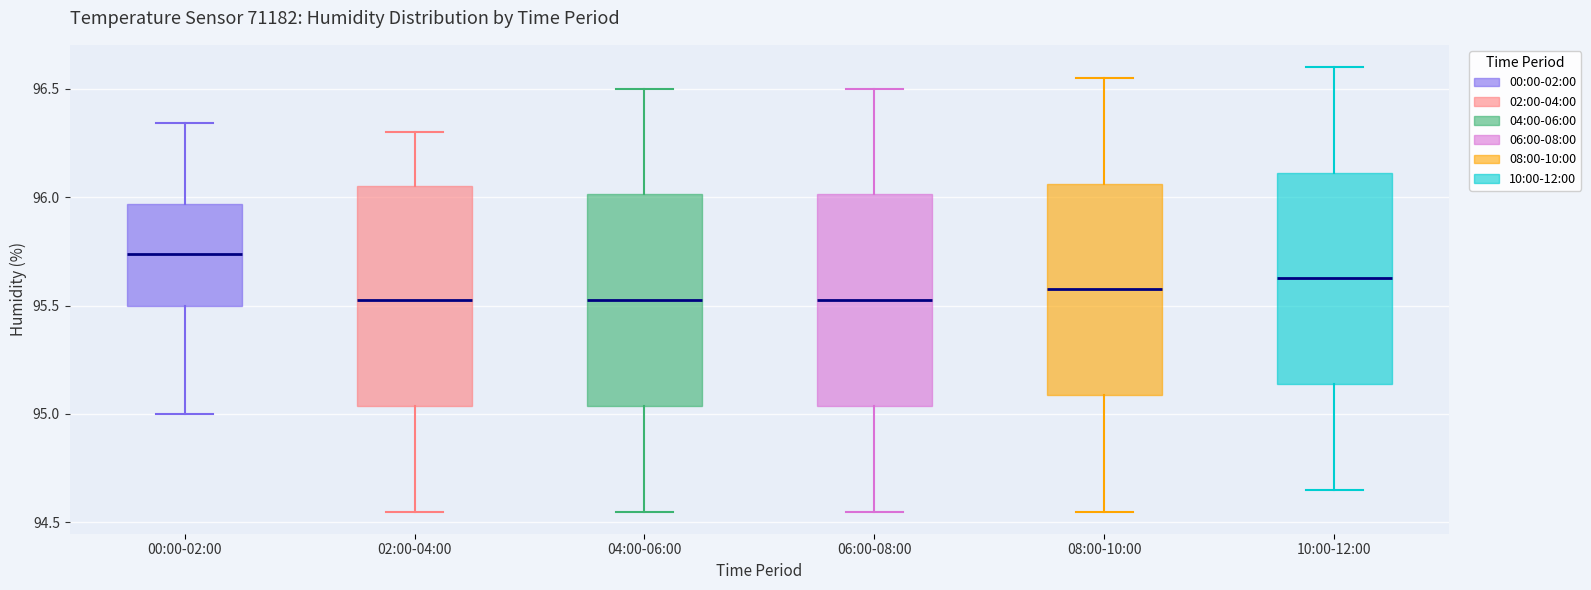

Reading left to right, transcribe this box plot: for each box, give where its median line is, the range the box spans, and where its two whiskers end, as read against the y-axis. The values are not printed on the chart, so give them approximately, as read against the axis.

00:00-02:00: median 95.75, box 95.50 to 95.95, whiskers 95.00 to 96.35
02:00-04:00: median 95.55, box 95.05 to 96.05, whiskers 94.55 to 96.30
04:00-06:00: median 95.55, box 95.05 to 96.00, whiskers 94.55 to 96.50
06:00-08:00: median 95.55, box 95.05 to 96.00, whiskers 94.55 to 96.50
08:00-10:00: median 95.60, box 95.10 to 96.05, whiskers 94.55 to 96.55
10:00-12:00: median 95.65, box 95.15 to 96.10, whiskers 94.65 to 96.60